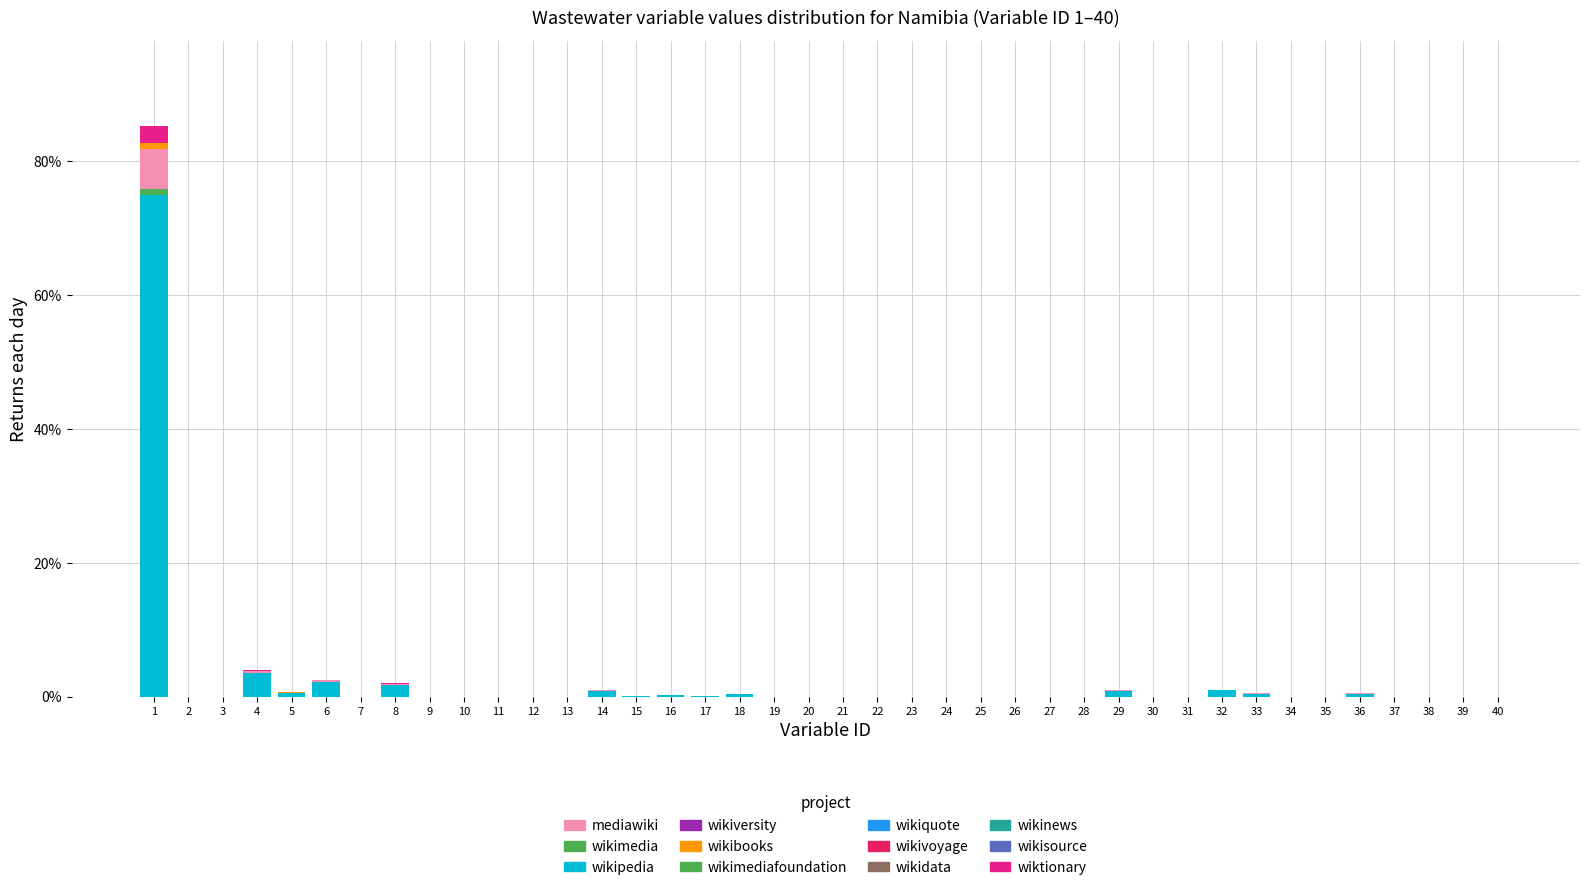

Is it true that wikipedia equals 0.1 at 15?

True